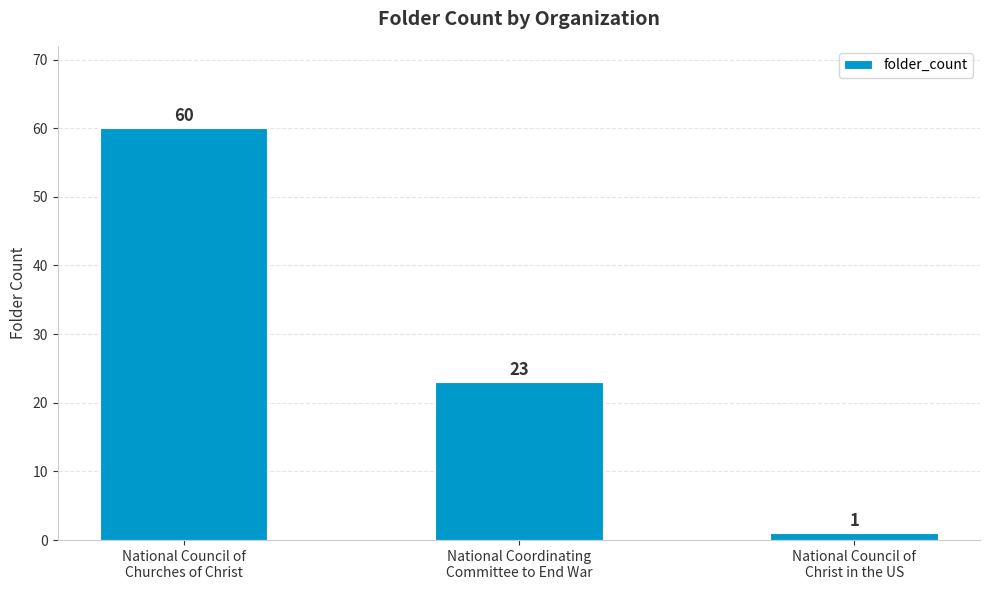

What is the sum of all values?

84